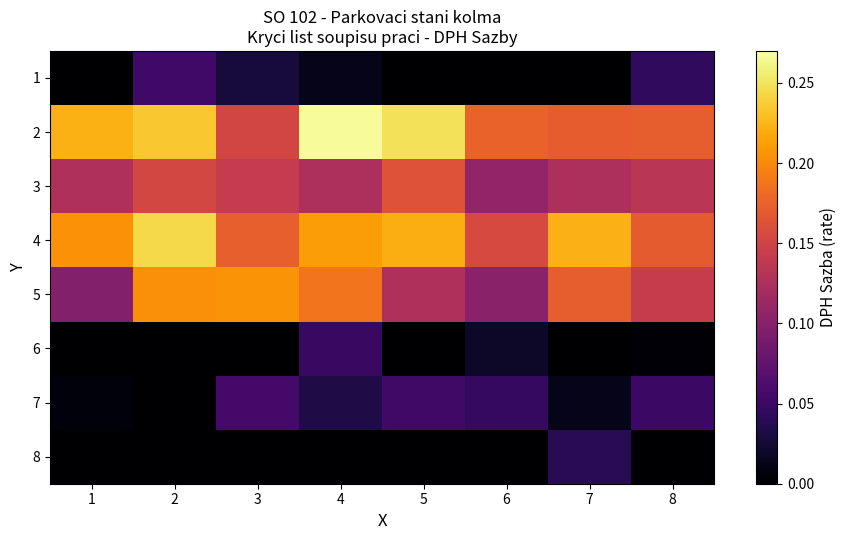

Reading left to right, transcribe all the data shown in this chart.

1: 1=0.0	2=0.1	3=0.0	4=0.0	5=0.0	6=0.0	7=0.0	8=0.0
2: 1=0.2	2=0.2	3=0.2	4=0.3	5=0.2	6=0.2	7=0.2	8=0.2
3: 1=0.1	2=0.2	3=0.1	4=0.1	5=0.2	6=0.1	7=0.1	8=0.1
4: 1=0.2	2=0.2	3=0.2	4=0.2	5=0.2	6=0.2	7=0.2	8=0.2
5: 1=0.1	2=0.2	3=0.2	4=0.2	5=0.1	6=0.1	7=0.2	8=0.1
6: 1=0.0	2=0.0	3=0.0	4=0.0	5=0.0	6=0.0	7=0.0	8=0.0
7: 1=0.0	2=0.0	3=0.1	4=0.0	5=0.1	6=0.0	7=0.0	8=0.1
8: 1=0.0	2=0.0	3=0.0	4=0.0	5=0.0	6=0.0	7=0.0	8=0.0